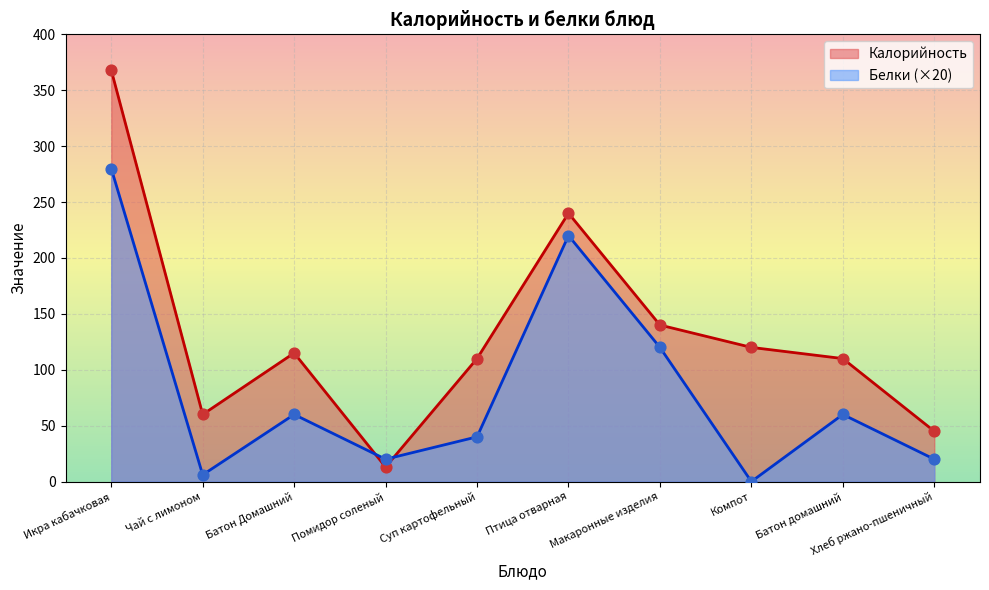

Which series contains the lowest Y value?

Белки